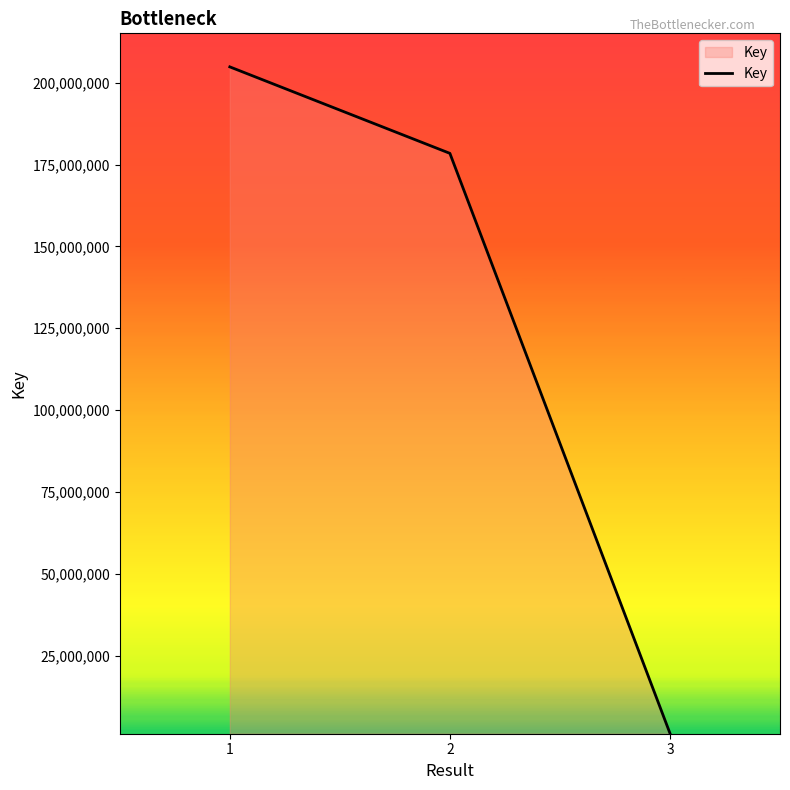

List the labels in order of value, smallest first.

3, 2, 1